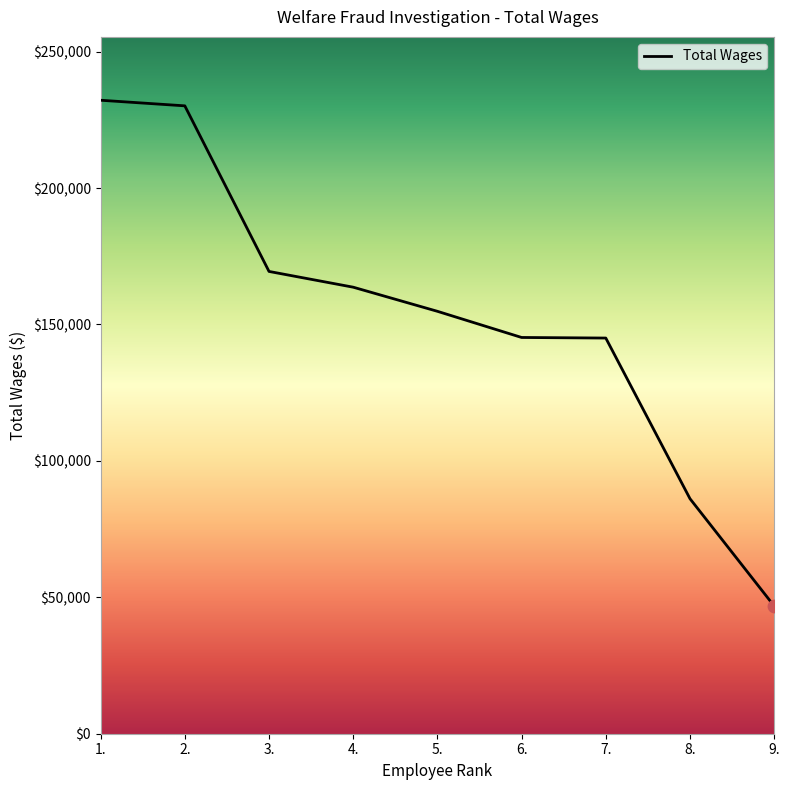

What is the change in value from 1. to 2.?

-2055